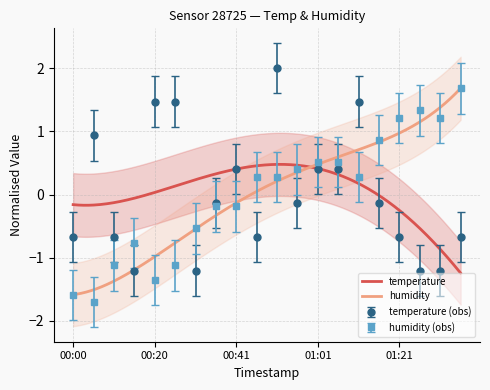

What is the lowest value of the humidity series?

-1.7